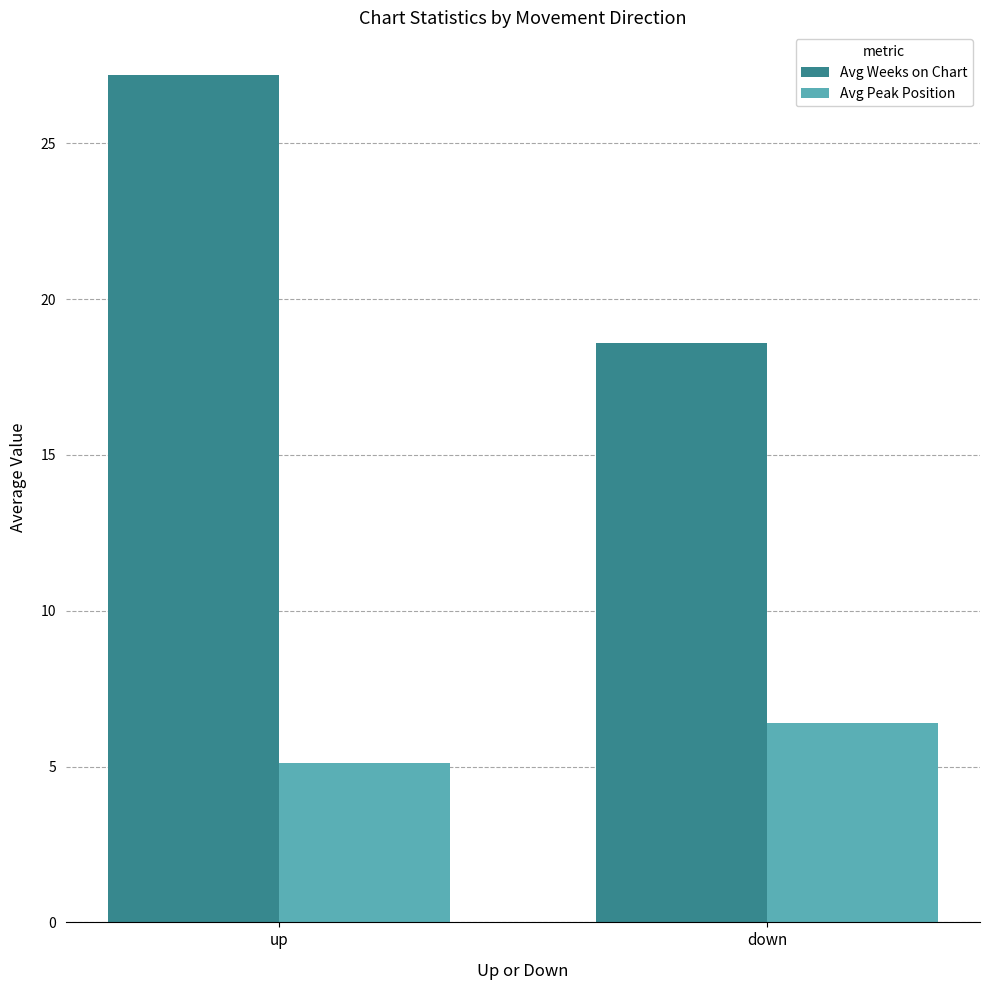

Rank the categories by Avg Peak Position value from highest to lowest.

down, up